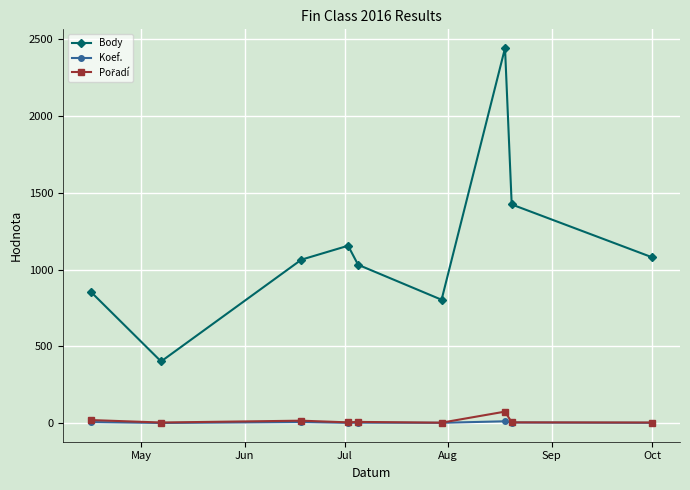

What is the average value of the Body series?

1140